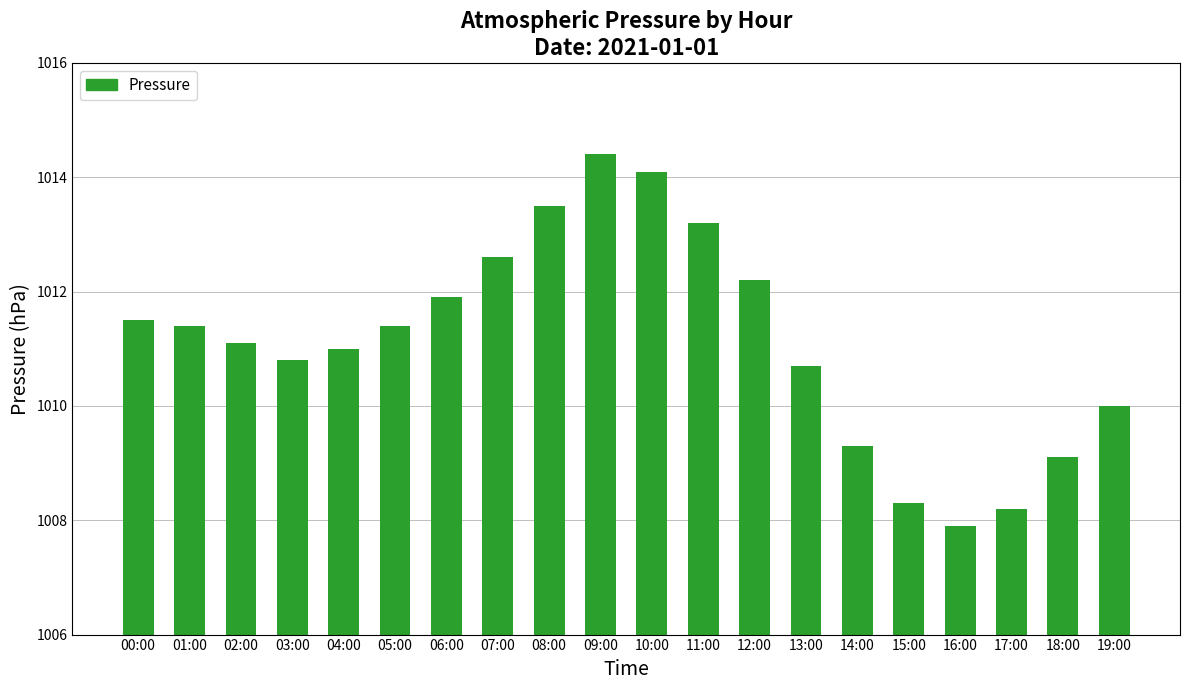

Between 02:00 and 12:00, which is larger?

12:00